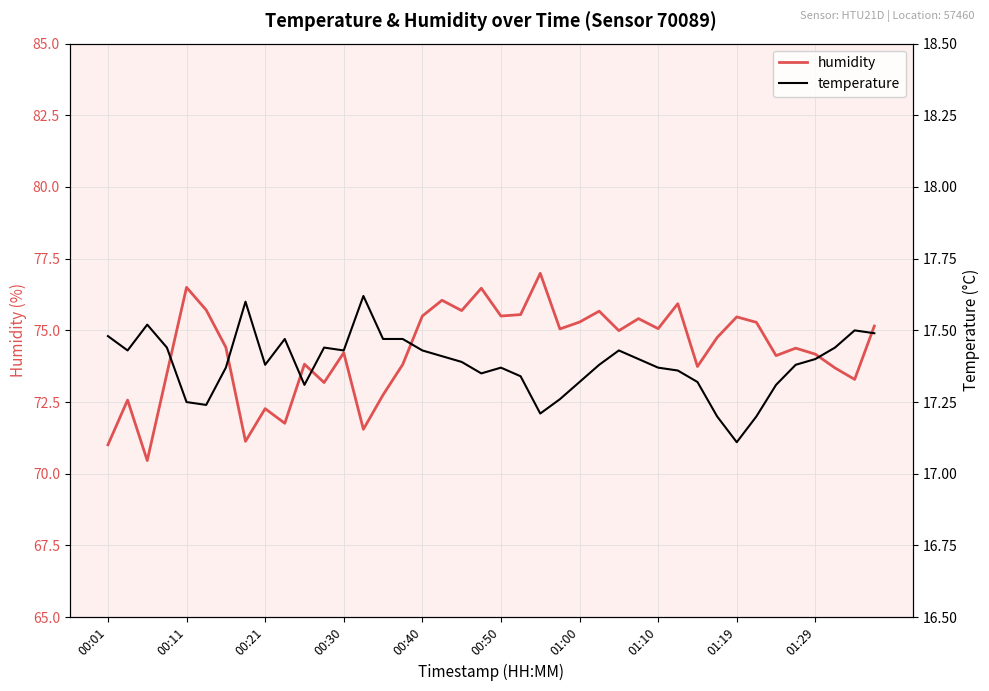

Reading left to right, what are all the values shown in this chart?

humidity: 71.0	72.6	70.5	73.5	76.5	75.7	74.4	71.1	72.3	71.8	73.8	73.2	74.2	71.5	72.8	73.8	75.5	76.0	75.7	76.5	75.5	75.5	77.0	75.0	75.3	75.7	75.0	75.4	75.1	75.9	73.7	74.8	75.5	75.3	74.1	74.4	74.2	73.7	73.3	75.2
temperature: 17.5	17.4	17.5	17.4	17.2	17.2	17.4	17.6	17.4	17.5	17.3	17.4	17.4	17.6	17.5	17.5	17.4	17.4	17.4	17.4	17.4	17.3	17.2	17.3	17.3	17.4	17.4	17.4	17.4	17.4	17.3	17.2	17.1	17.2	17.3	17.4	17.4	17.4	17.5	17.5